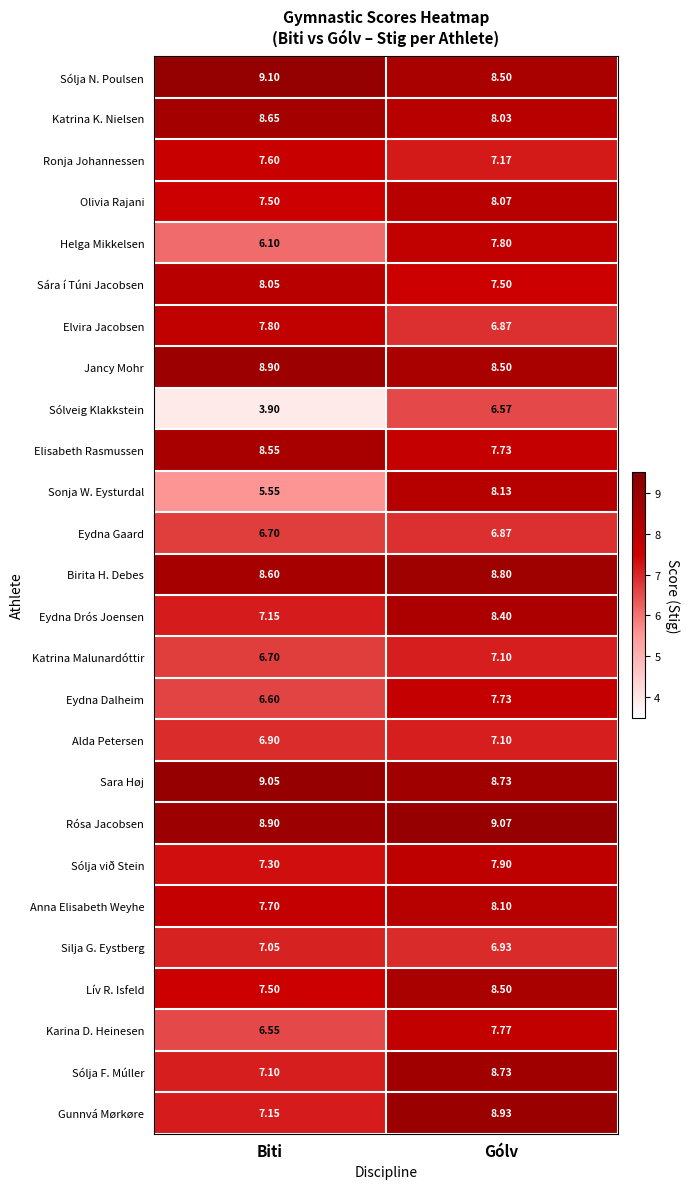

How many data points does each series have?

2